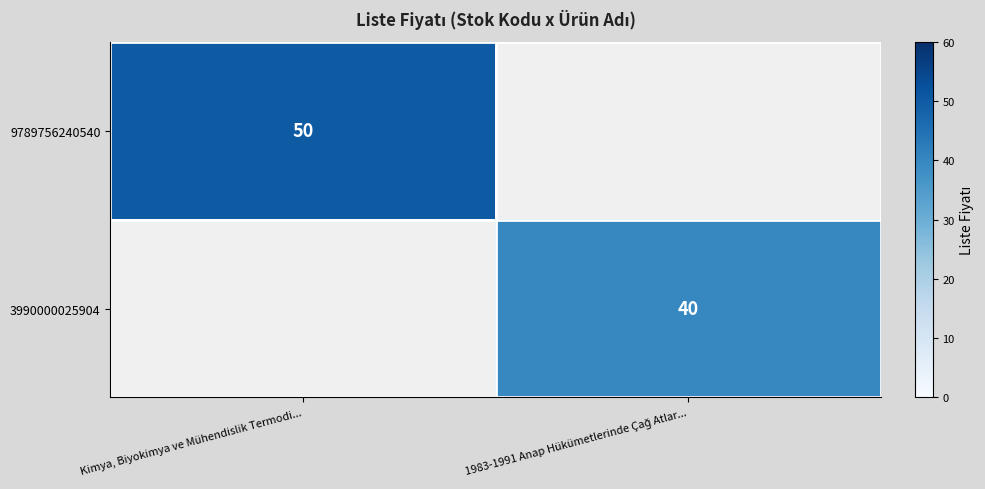

What is the maximum value shown in the chart?

50.0